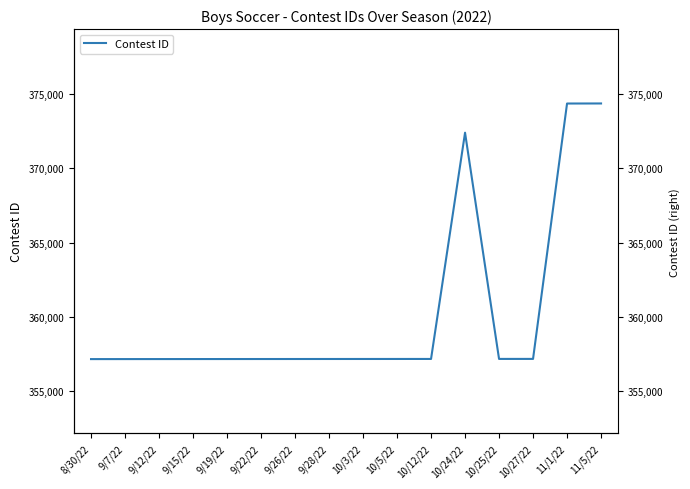

Read the value at 9/7/22, to the nearest 50.

357150